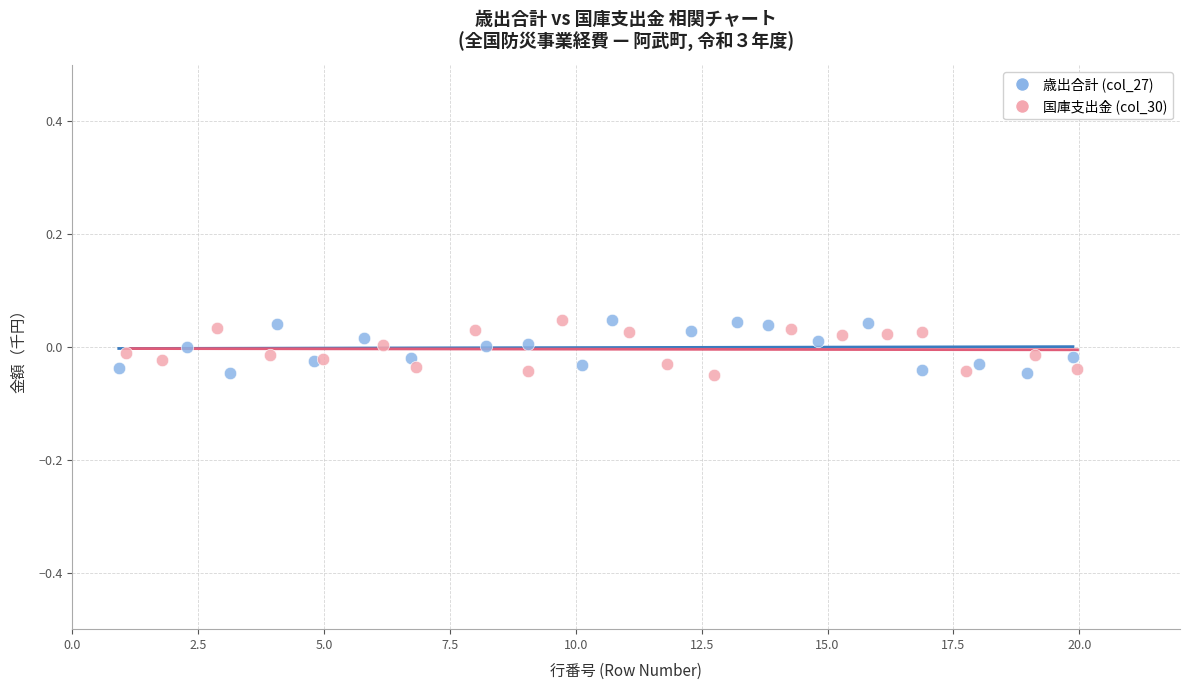

What are all the series names shown in the legend?

歳出合計 (col_27), 国庫支出金 (col_30)